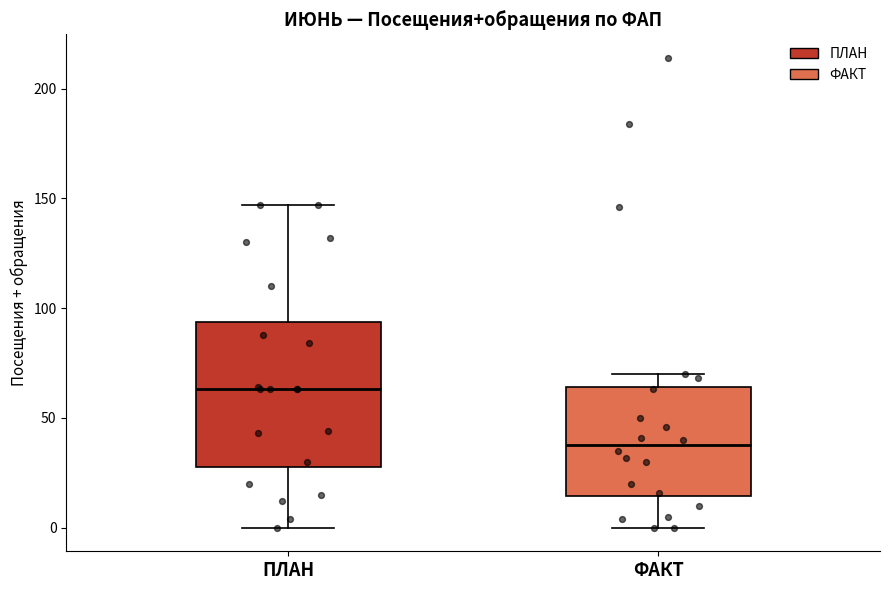

Reading left to right, read every box against the y-axis: the position of its median line, the range the box covers, and the ends of its whiskers. The values are not printed on the chart, so give them approximately, as read against the axis.

ПЛАН: median 65, box 30 to 95, whiskers 0 to 145
ФАКТ: median 40, box 15 to 65, whiskers 0 to 70